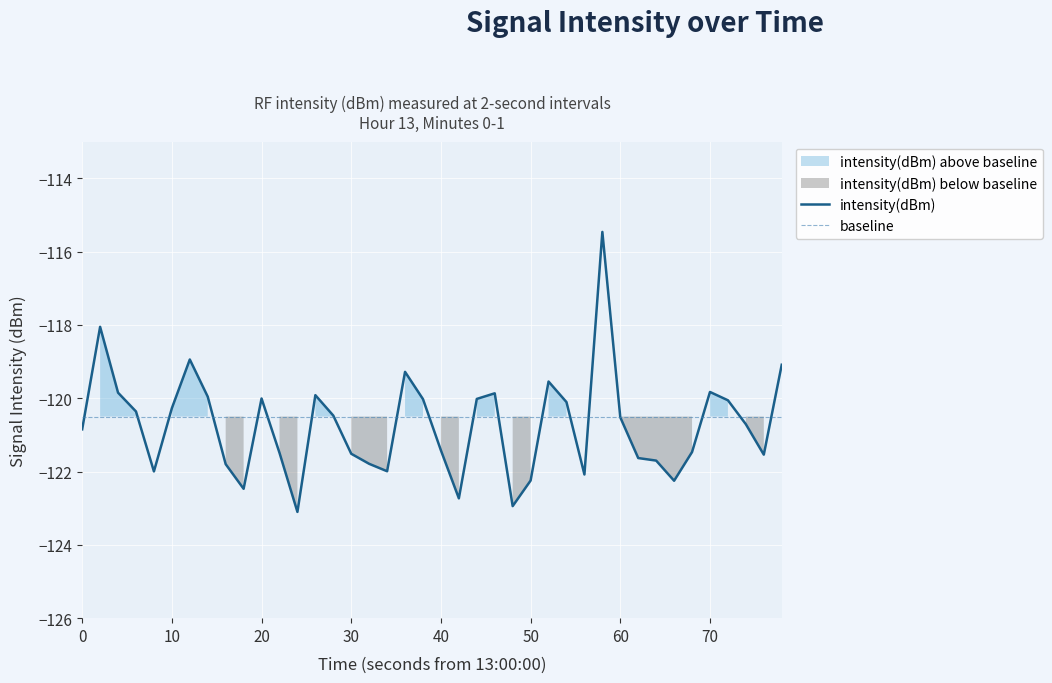

The value of intensity(dBm) at 70 is -119.8. True or false?

True